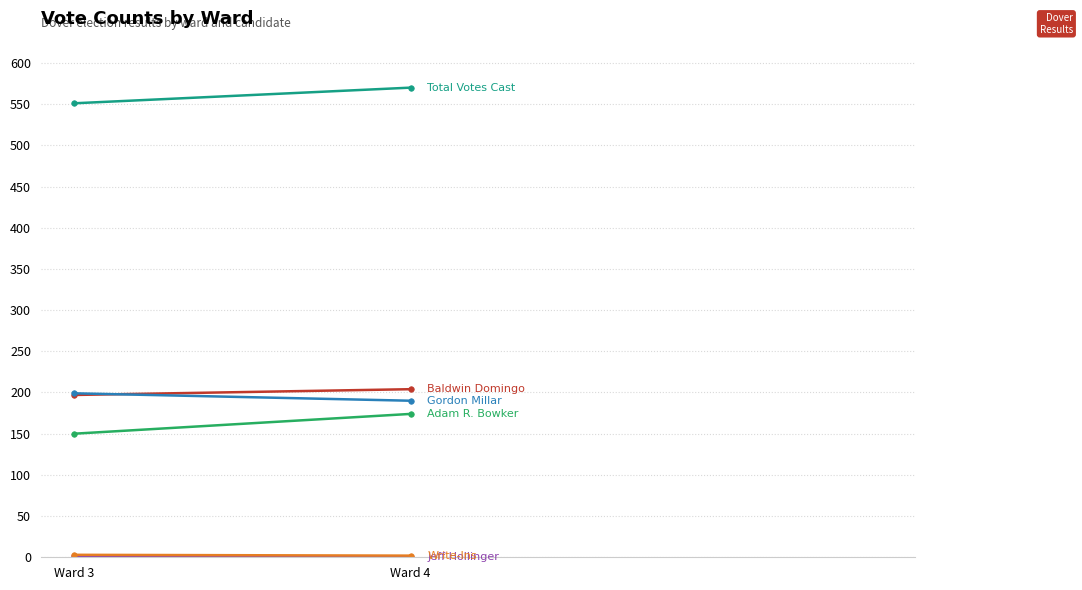

How many lines are shown in the chart?

6